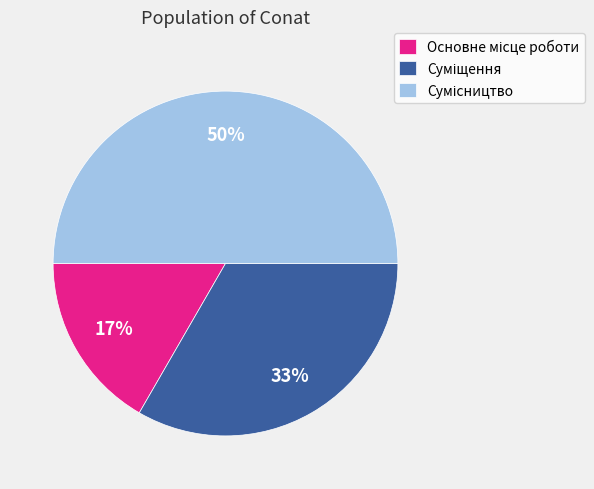

To the nearest percent, what is the difference between the largest and smallest slice percentages?

33%